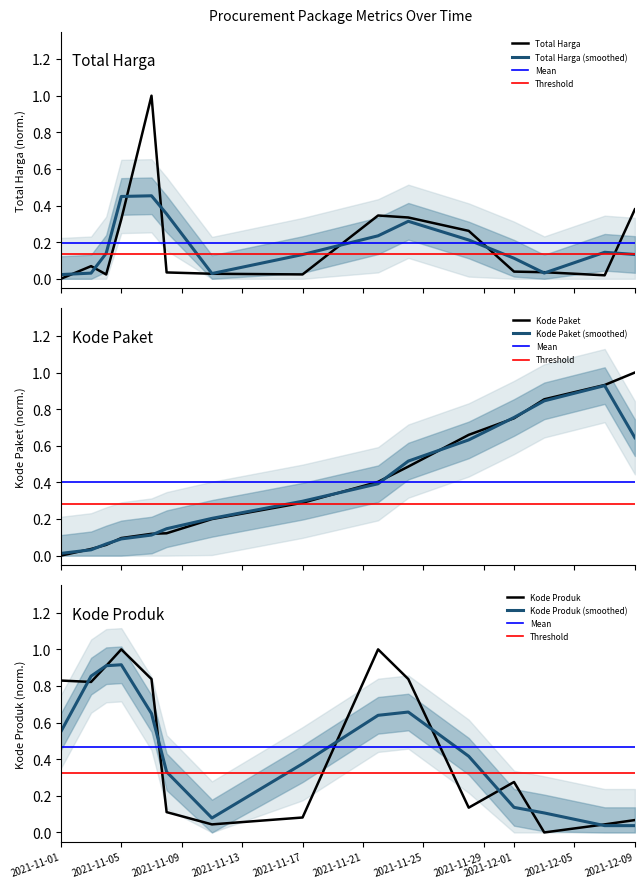

Reading left to right, what are all the values shown in this chart?

Total Harga: 2021-11-01=0.0	2021-11-03=0.1	2021-11-04=0.0	2021-11-05=0.3	2021-11-07=1.0	2021-11-08=0.0	2021-11-11=0.0	2021-11-17=0.0	2021-11-22=0.3	2021-11-24=0.3	2021-11-28=0.3	2021-12-01=0.0	2021-12-03=0.0	2021-12-07=0.0	2021-12-09=0.4
Kode Paket: 2021-11-01=0.0	2021-11-03=0.0	2021-11-04=0.1	2021-11-05=0.1	2021-11-07=0.1	2021-11-08=0.1	2021-11-11=0.2	2021-11-17=0.3	2021-11-22=0.4	2021-11-24=0.5	2021-11-28=0.7	2021-12-01=0.8	2021-12-03=0.9	2021-12-07=0.9	2021-12-09=1.0
Kode Produk: 2021-11-01=0.8	2021-11-03=0.8	2021-11-04=0.9	2021-11-05=1.0	2021-11-07=0.8	2021-11-08=0.1	2021-11-11=0.0	2021-11-17=0.1	2021-11-22=1.0	2021-11-24=0.8	2021-11-28=0.1	2021-12-01=0.3	2021-12-03=0.0	2021-12-07=0.0	2021-12-09=0.1